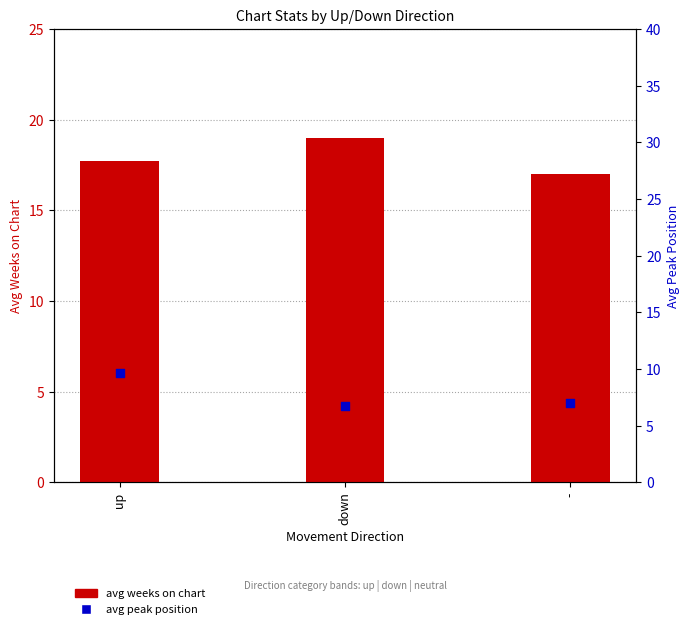

Is the value of avg weeks on chart at up greater than the value of avg peak position at up?

Yes